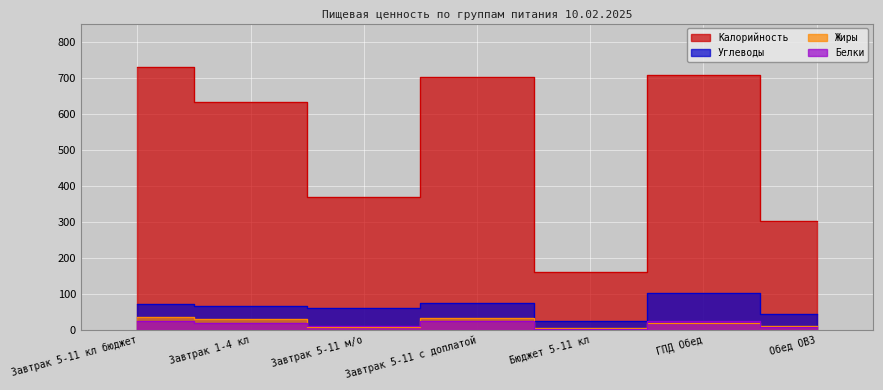

Reading left to right, what are all the values shown in this chart?

Калорийность: 729	632	368	703	161	708	301
Белки: 26	20	11	24	2	26	7
Жиры: 37	31	9	34	6	20	10
Углеводы: 73	68	61	76	25	104	45